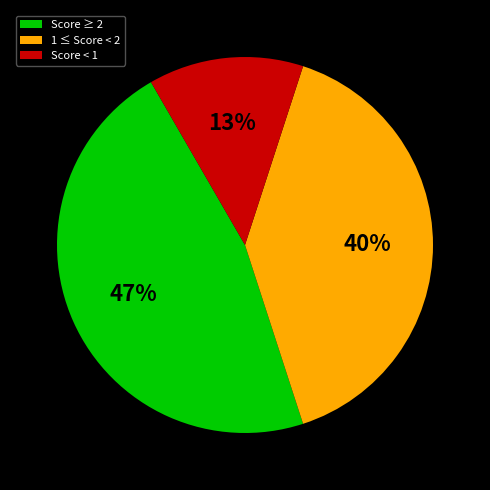

Which has a higher value, Score ≥ 2 or Score < 1?

Score ≥ 2